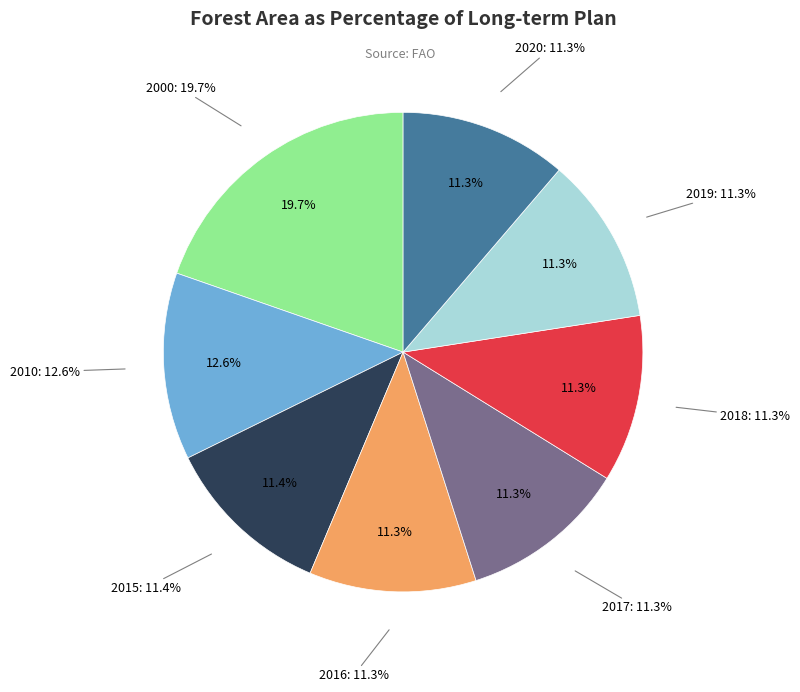

What percentage is the 2018 slice, to the nearest percent?

11%